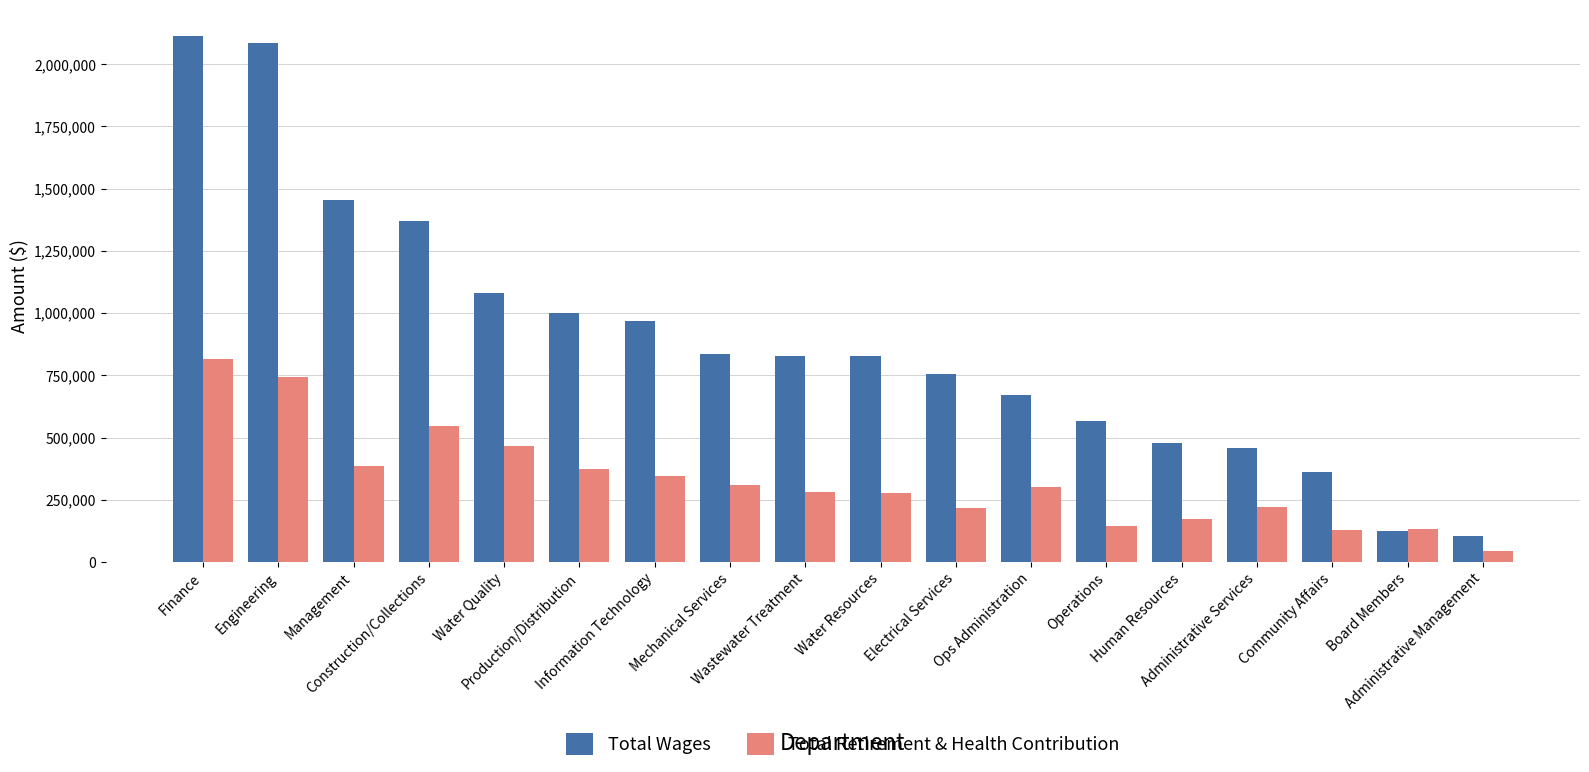

What position from the right is Finance?

18